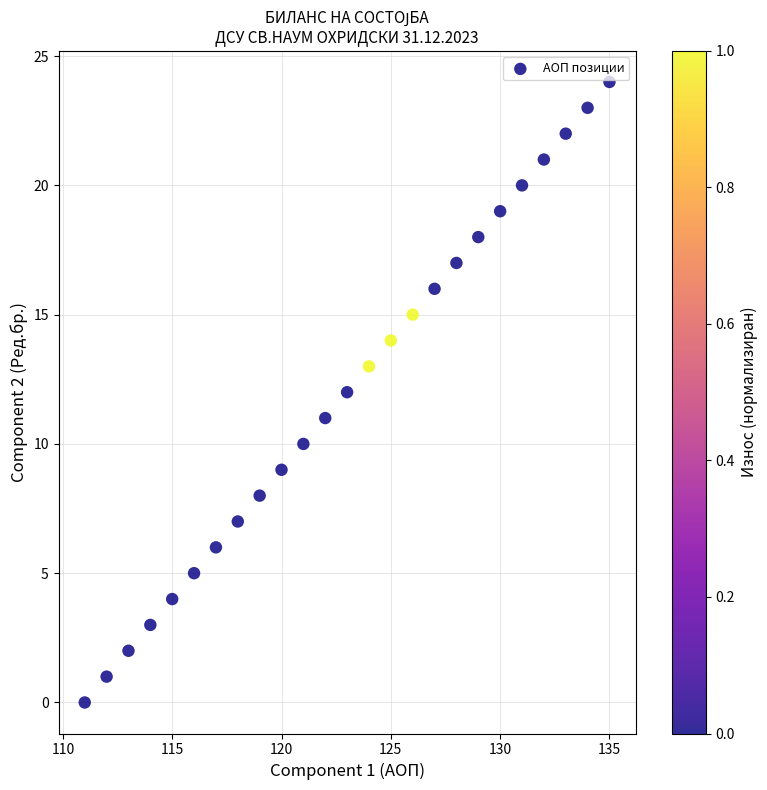

What is the range of Y values (max minus min)?

24